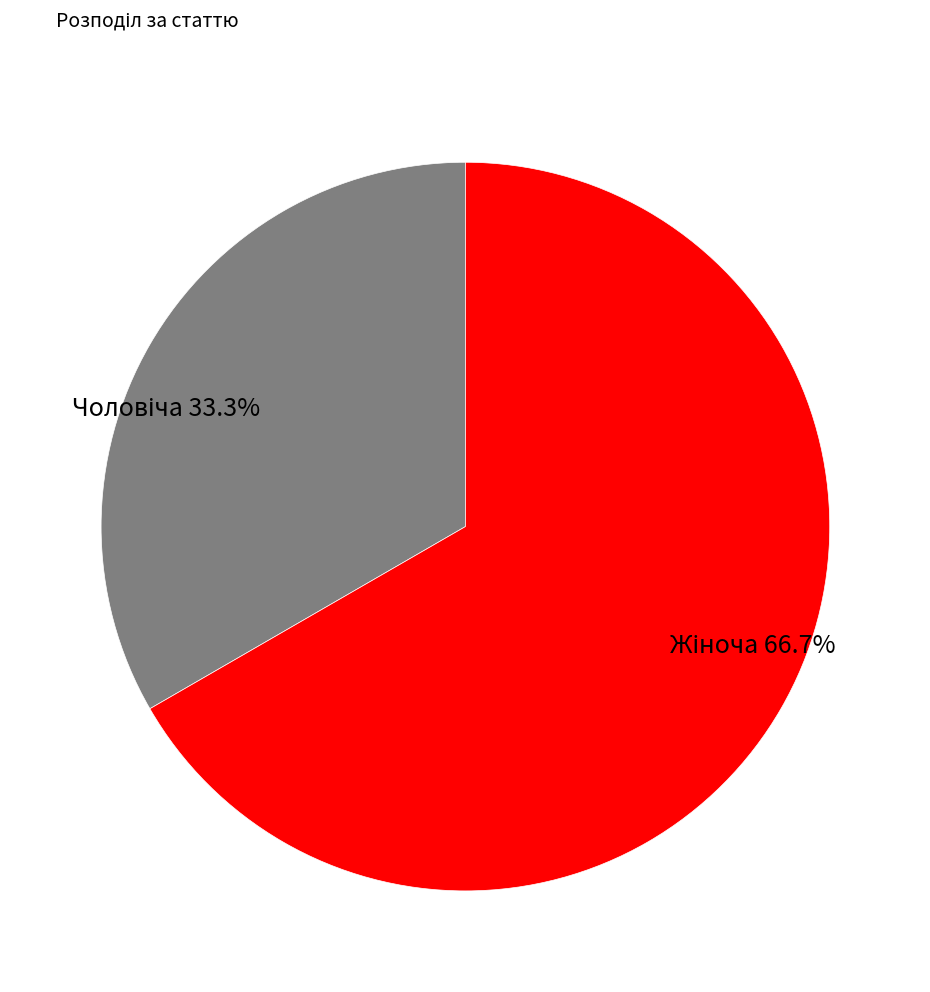

Does any single category account for the majority?

Yes